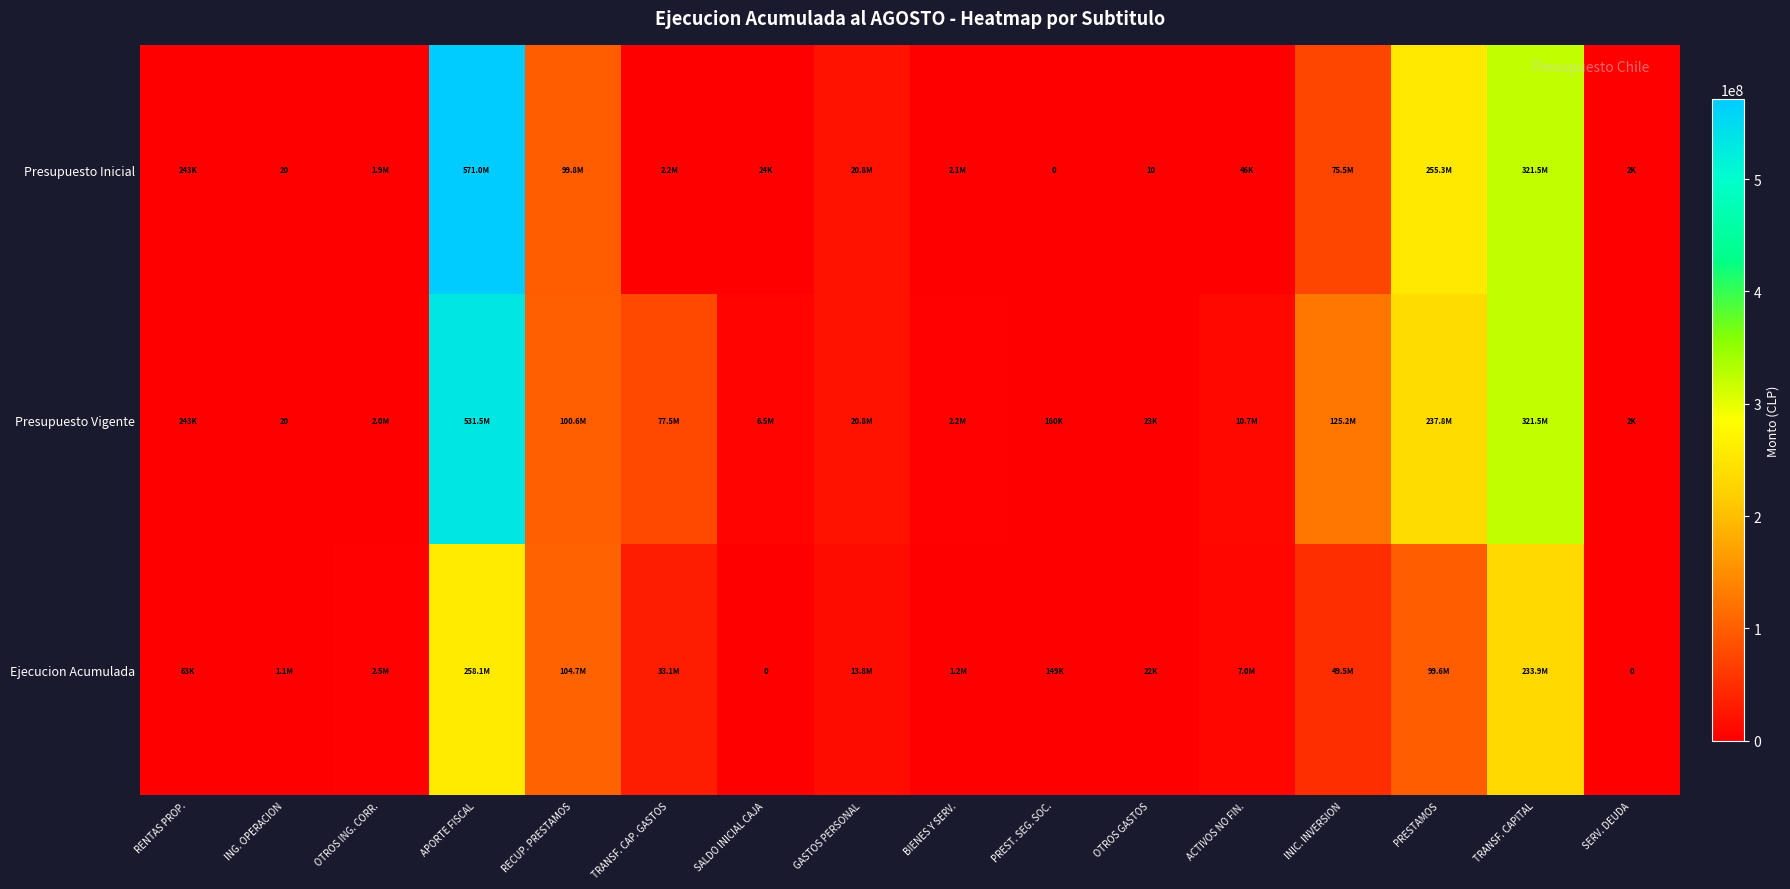

At which category is the sum across all series the highest?

APORTE FISCAL